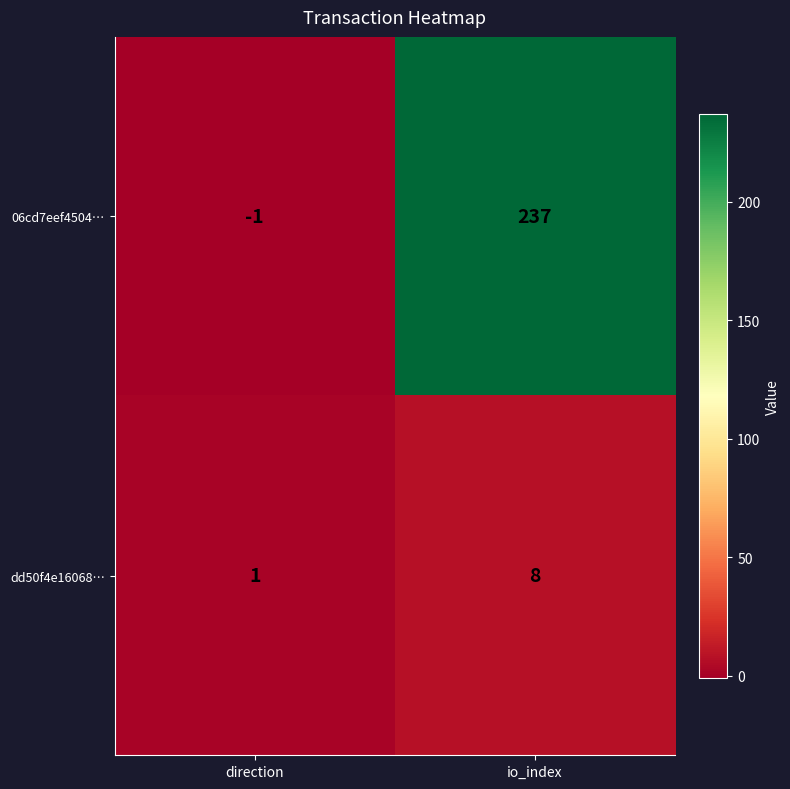

At which label is dd50f4e16068… closest to 4?

direction